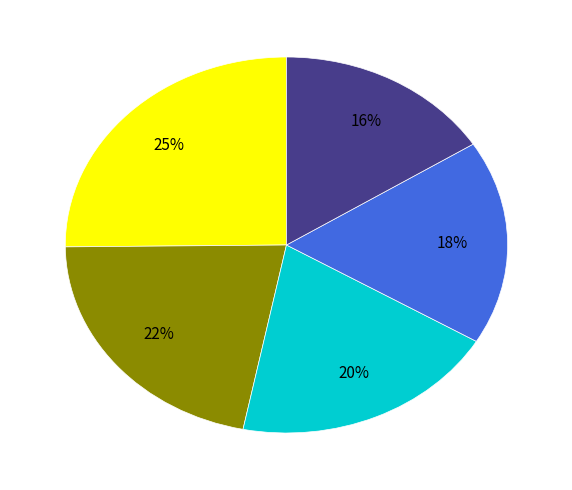

How many segments does this pie chart have?

5